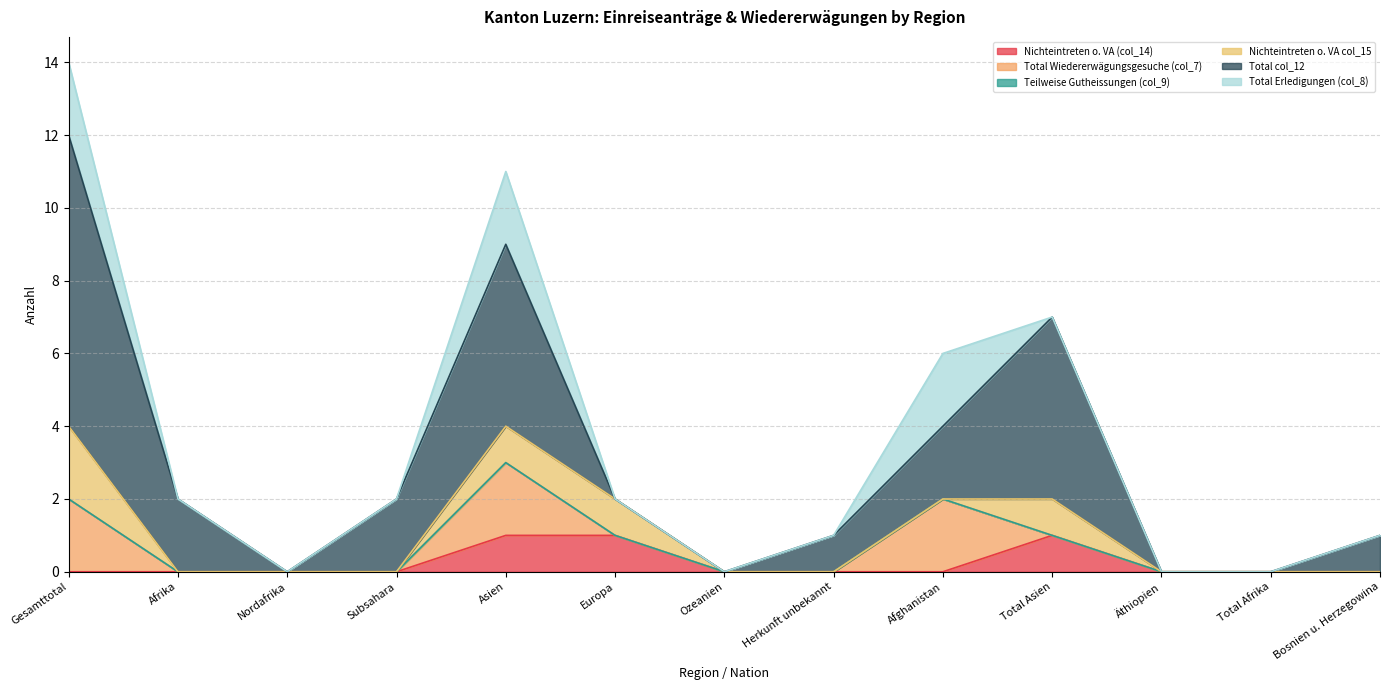

What is the average value of the Total col_12 series?

2